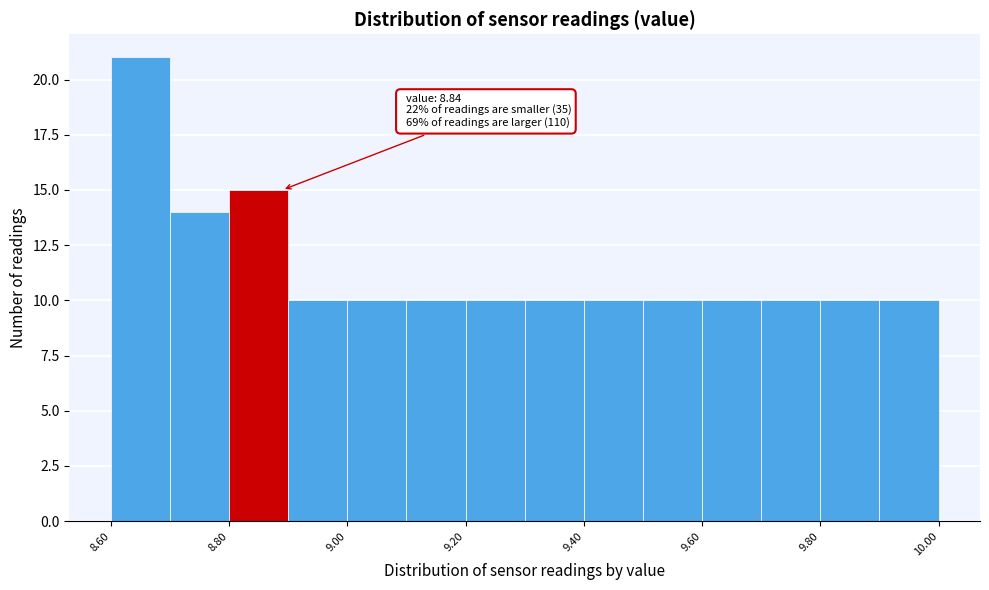

Which range on the x-axis has the tallest bar?

8.6 to 8.7